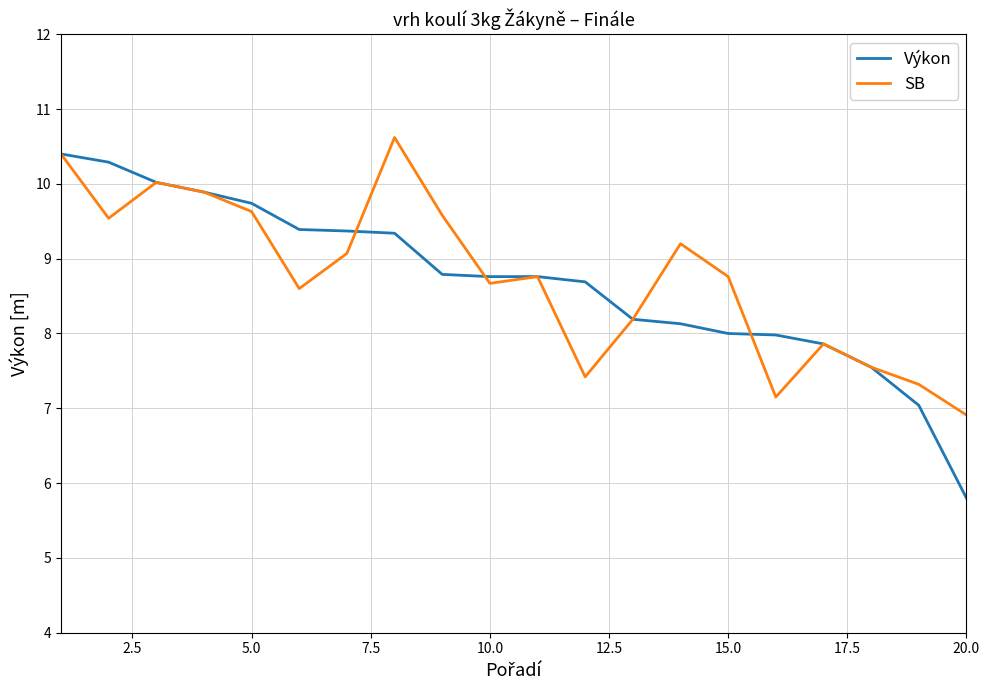

What is the highest value of the Výkon series?

10.4